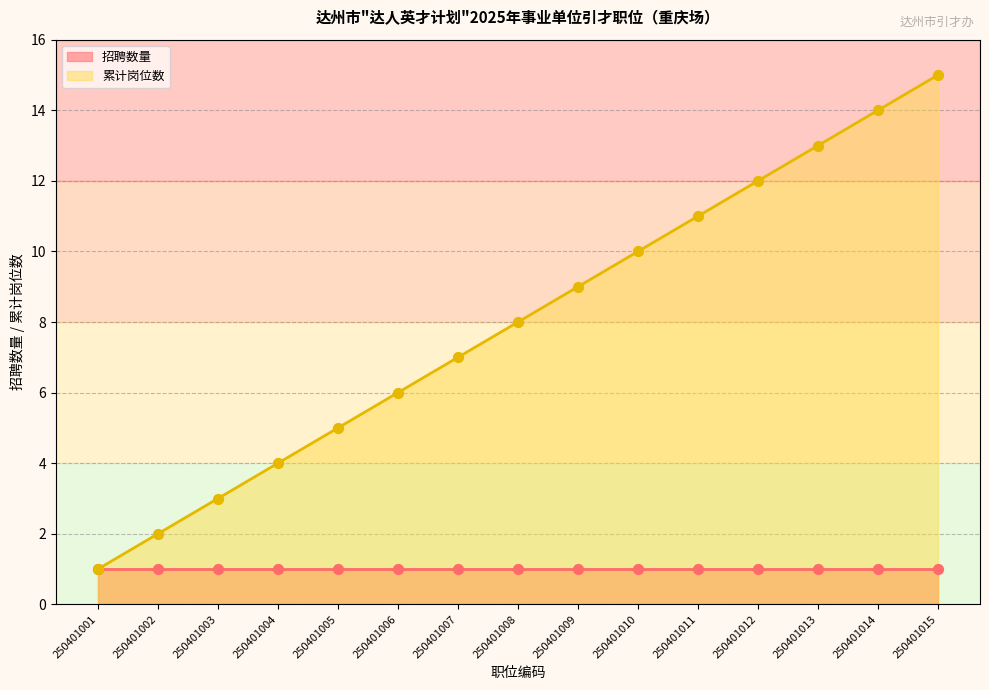

What is the change in value from 250401001 to 250401002?

+1